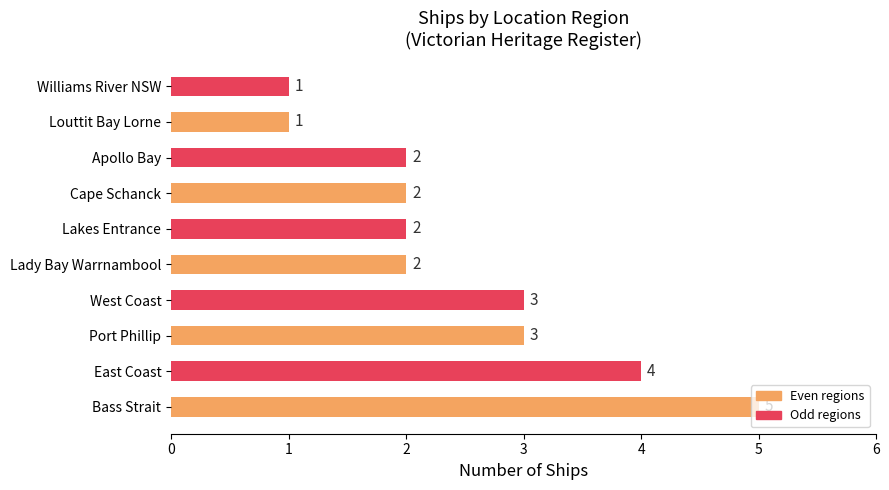

True or false: the data shows 1 at Williams River NSW.

True